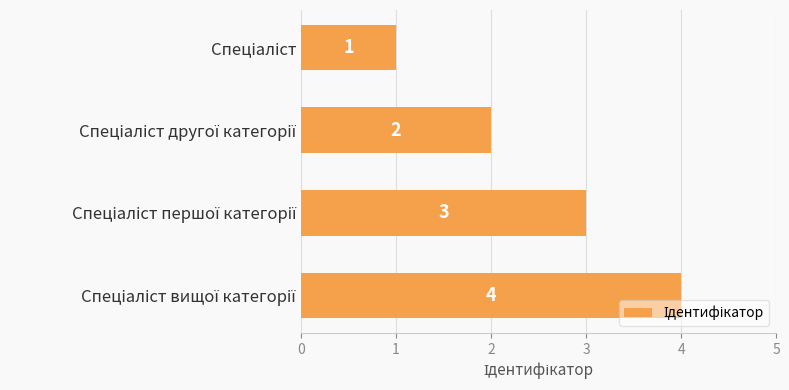

How many series are shown in this chart?

1